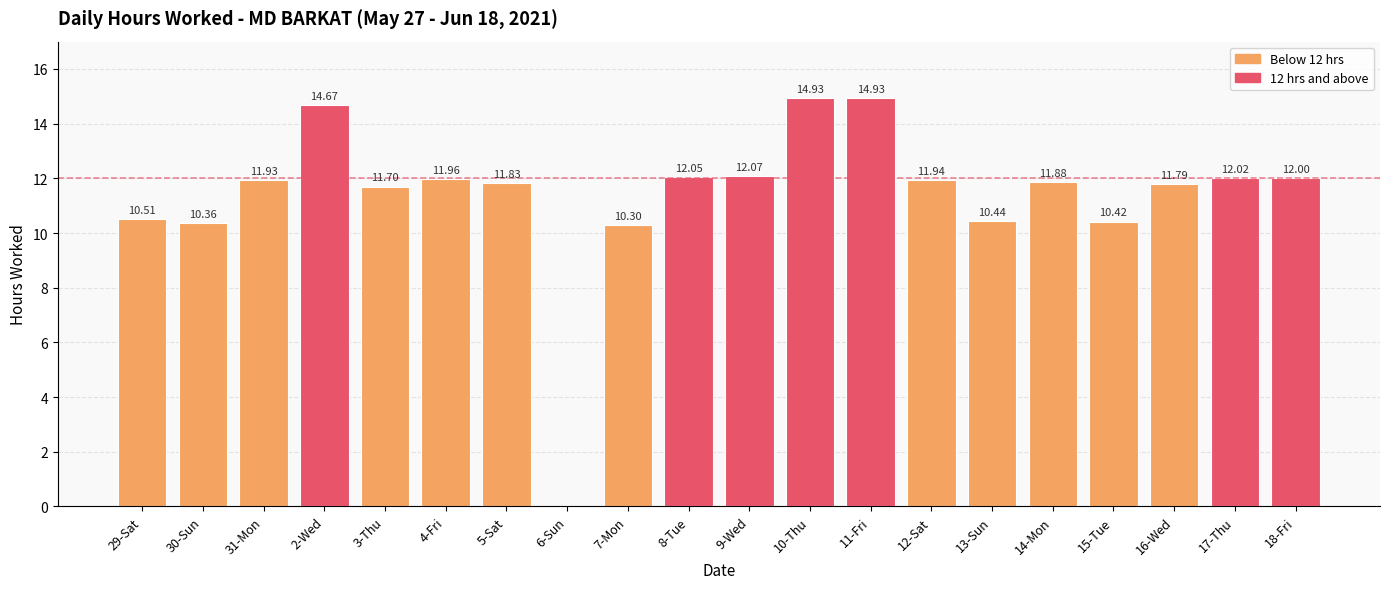

What is the sum of all values?

227.7